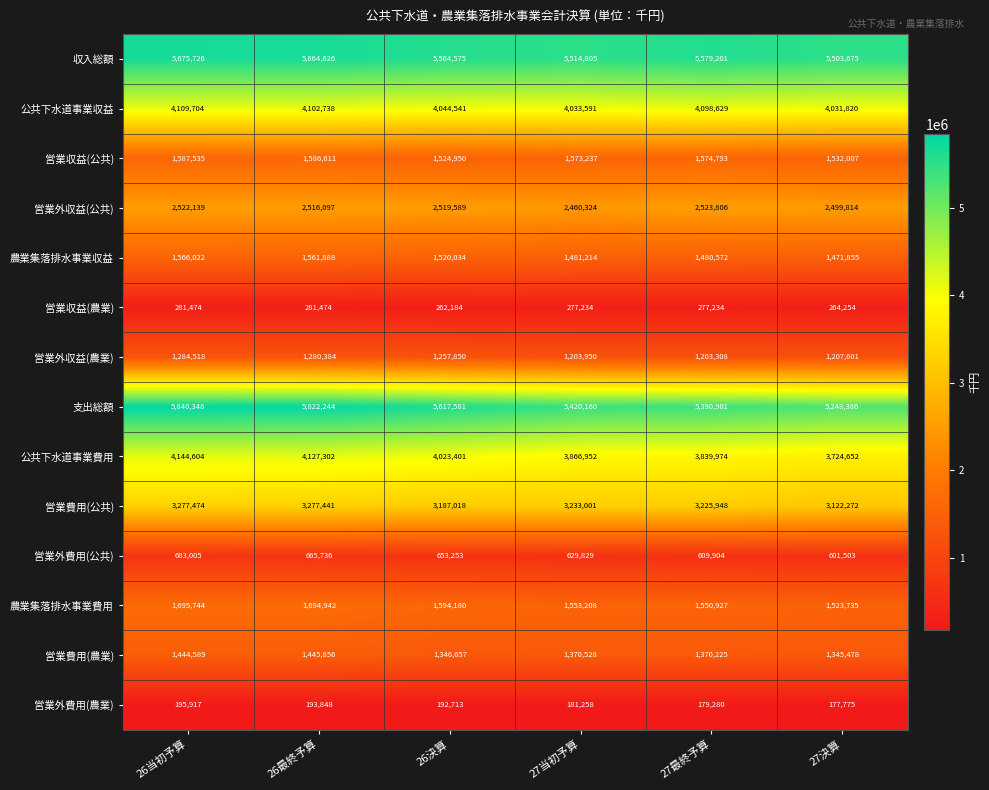

Which series changed the most between 26決算 and 27最終予算?

支出総額